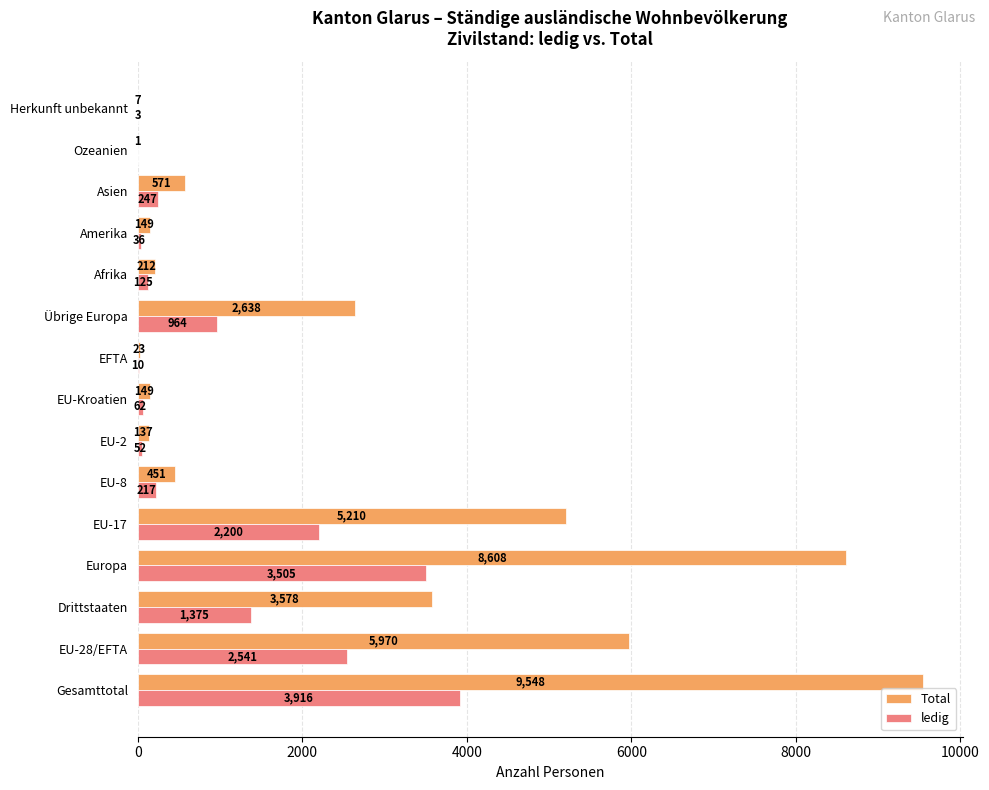

What are all the series names shown in the legend?

Total, ledig